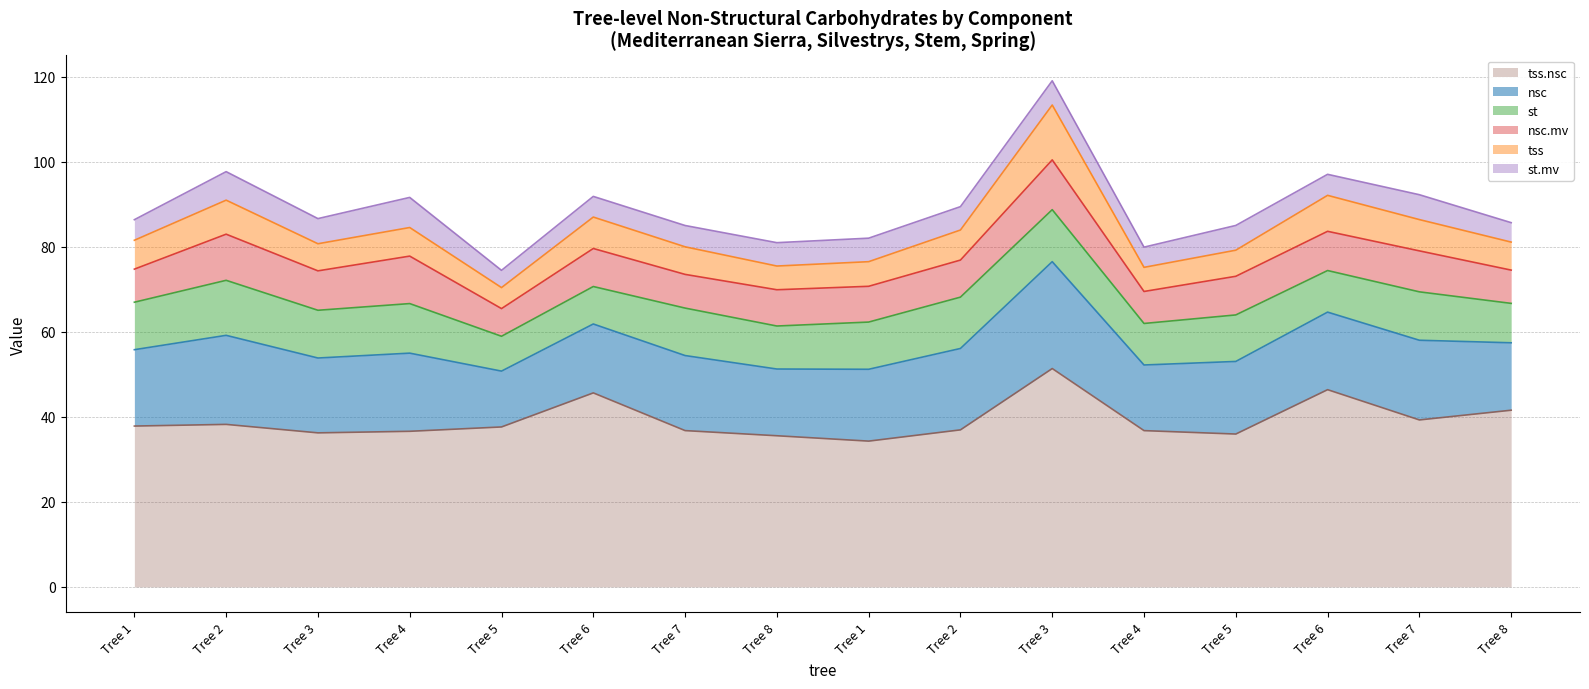

Rank the series by their maximum value, from highest to lowest.

tss.nsc, nsc, st, tss, nsc.mv, st.mv